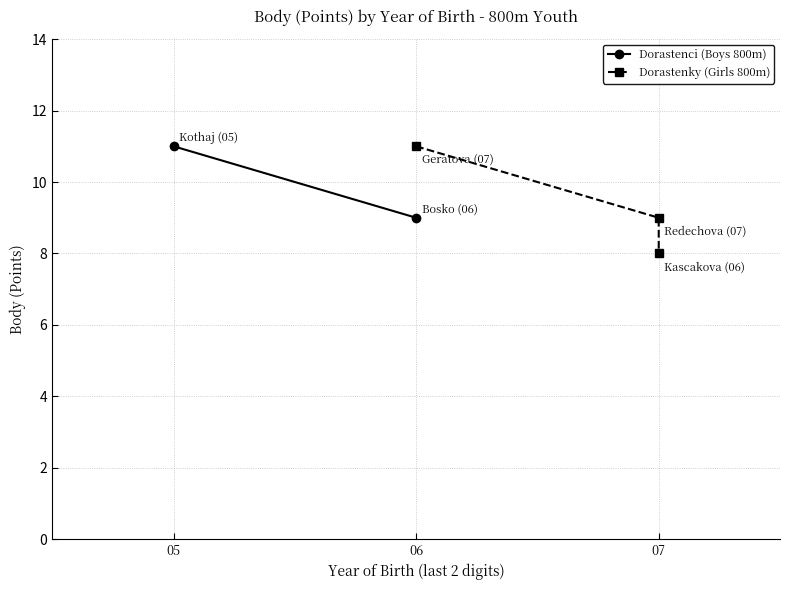

List the labels in order of value, smallest first.

07, 07, 06